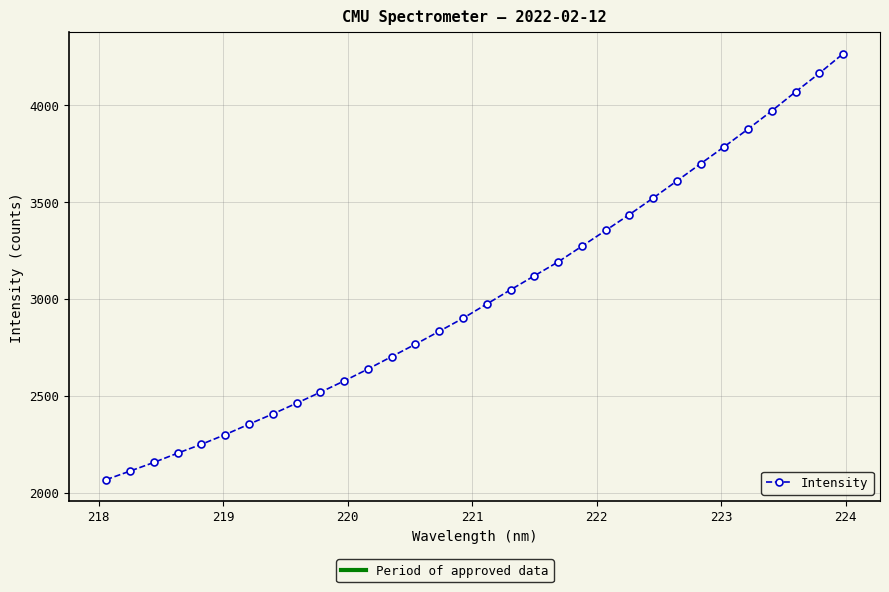

True or false: there are more than 2 points higher than both neighbors.

False